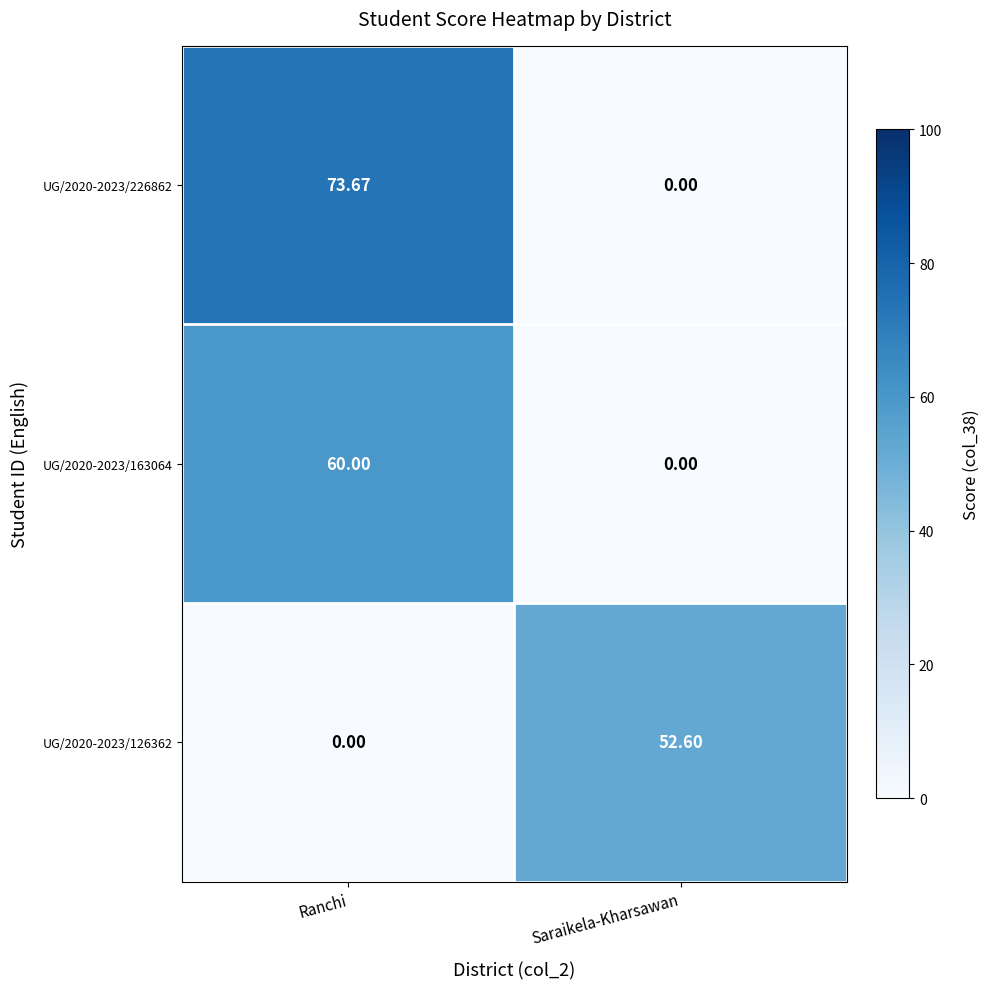

Rank the categories by UG/2020-2023/226862 value from lowest to highest.

Saraikela-Kharsawan, Ranchi